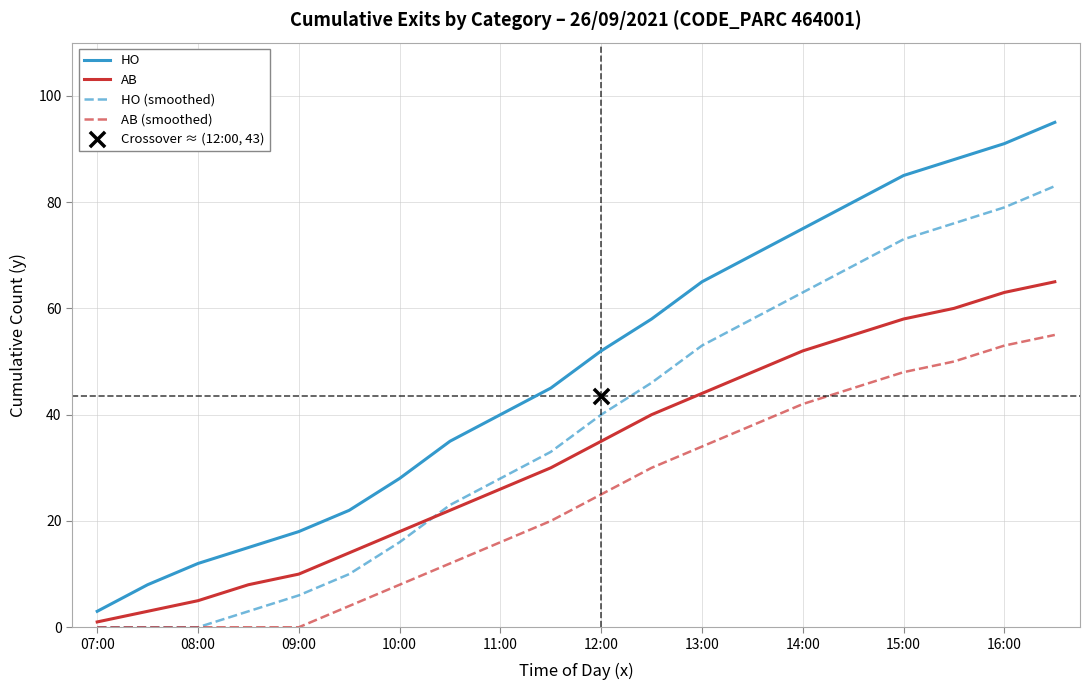

What are all the series names shown in the legend?

HO, AB, HO (smoothed), AB (smoothed)